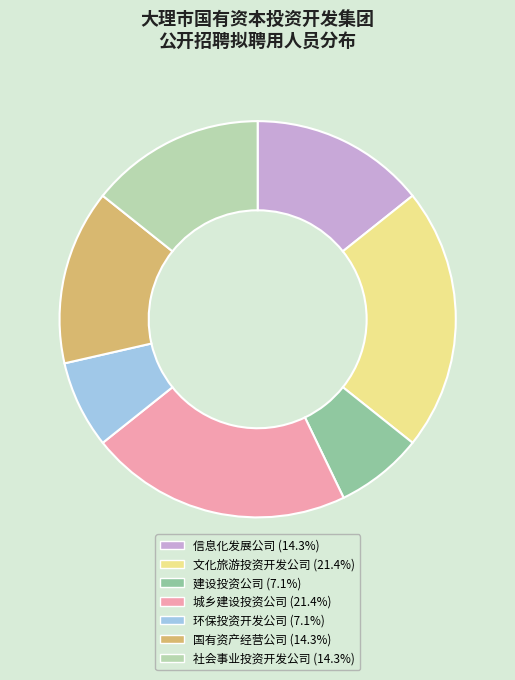

What is the ratio of the value at 建设投资公司 (7.1%) to the value at 环保投资开发公司 (7.1%)?

1.0